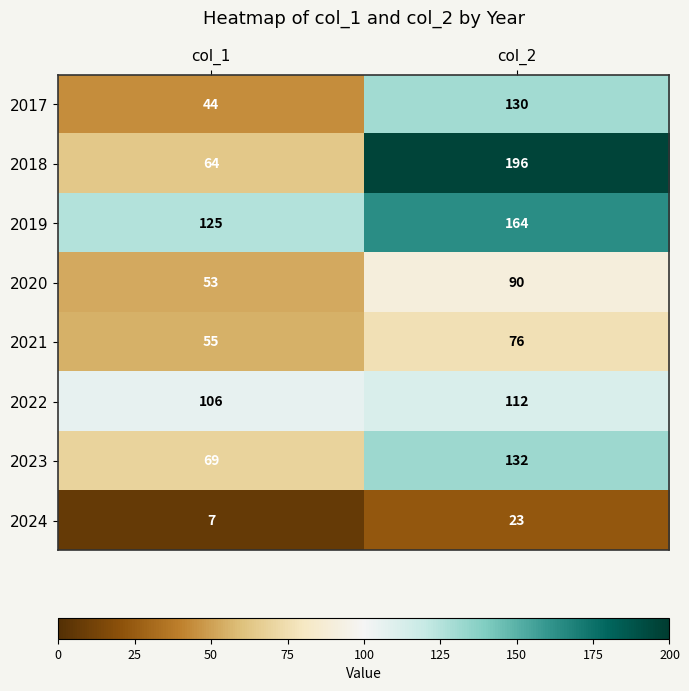

How many series are shown in this chart?

8